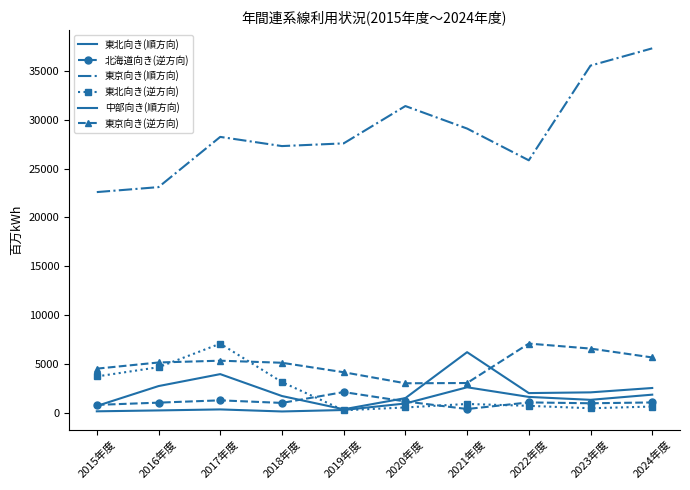

How many values in the 東北向き(逆方向) series exceed 897?

5